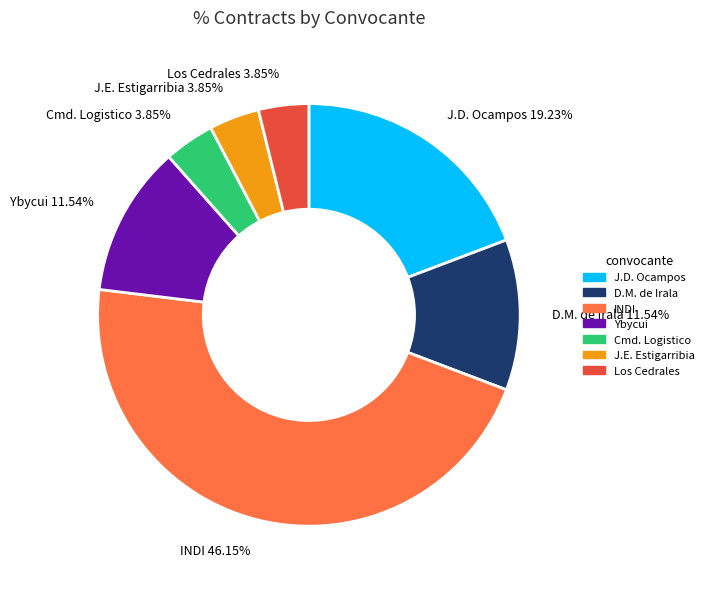

Is the sum of Los Cedrales 3.85% and J.E. Estigarribia 3.85% greater than half?

No